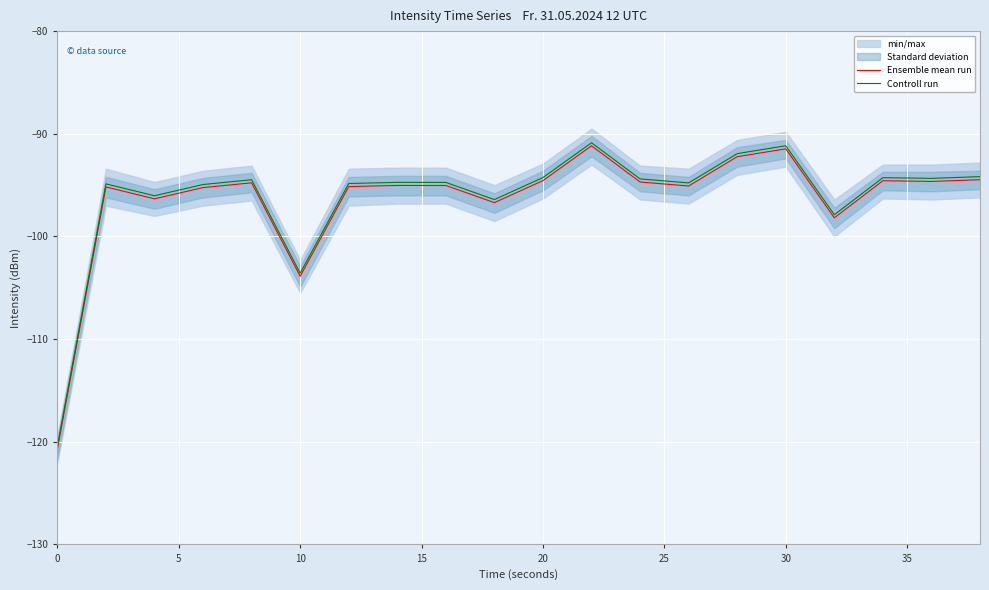

True or false: Ensemble mean run has a value of -31.9 at 20.

False